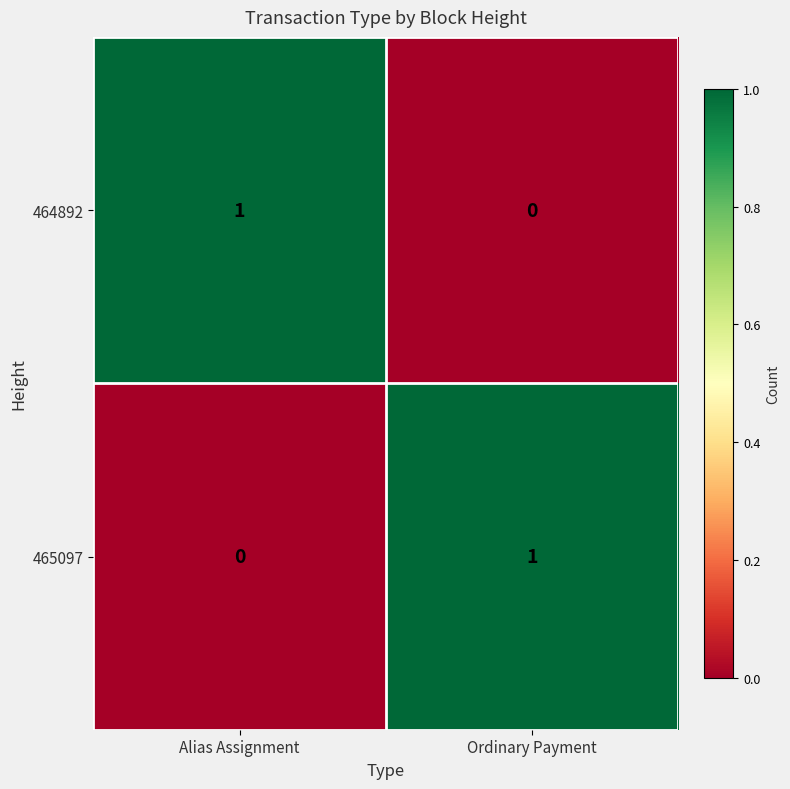

Which category has the lowest value in the 464892 series?

Ordinary Payment